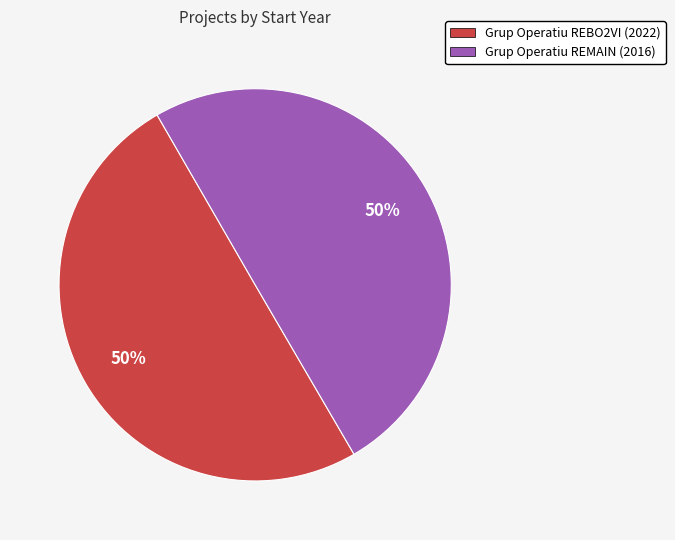

Do Grup Operatiu REBO2VI (2022) and Grup Operatiu REMAIN (2016) together represent more than half of the pie?

Yes